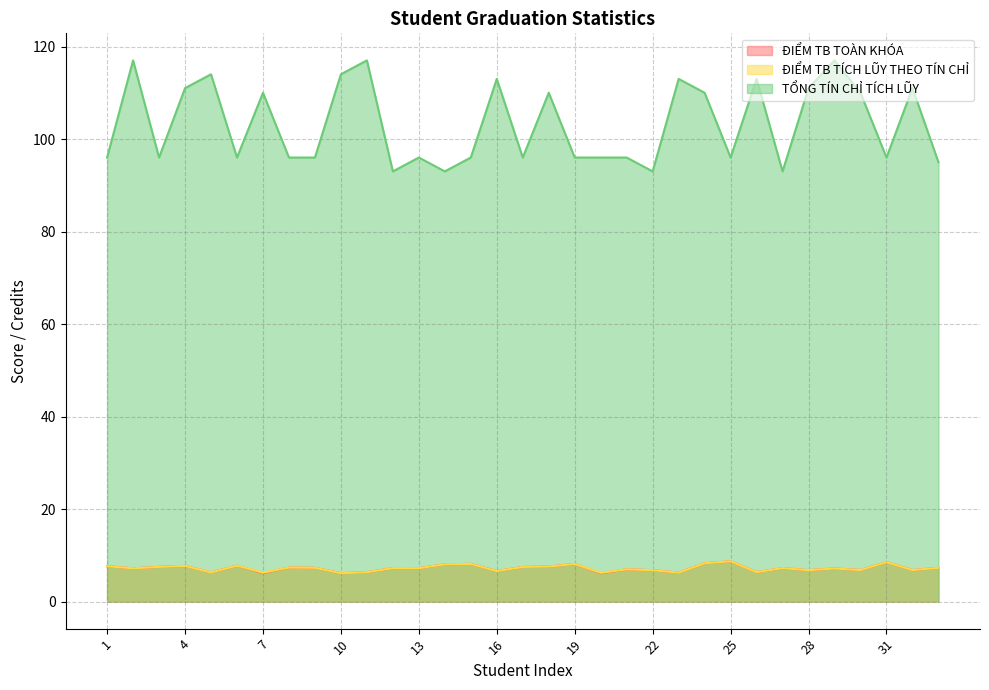

List the labels in order of ĐIỂM TB TOÀN KHÓA value, largest first.

25, 31, 24, 15, 19, 14, 6, 4, 1, 18, 3, 17, 8, 9, 33, 12, 27, 13, 2, 29, 21, 30, 32, 28, 22, 16, 26, 11, 5, 23, 7, 10, 20